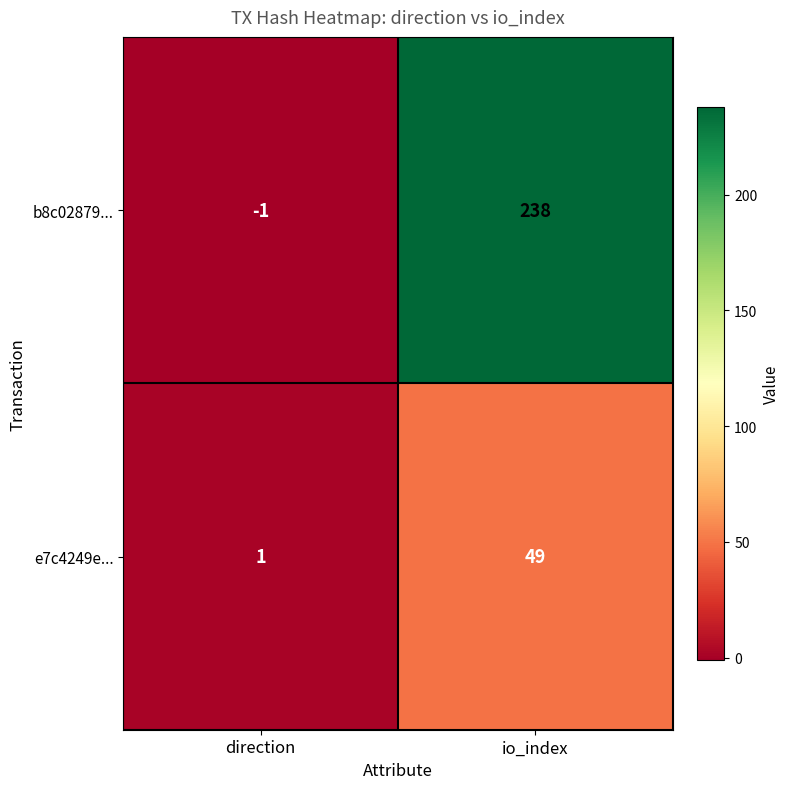

What is the smallest value displayed?

-1